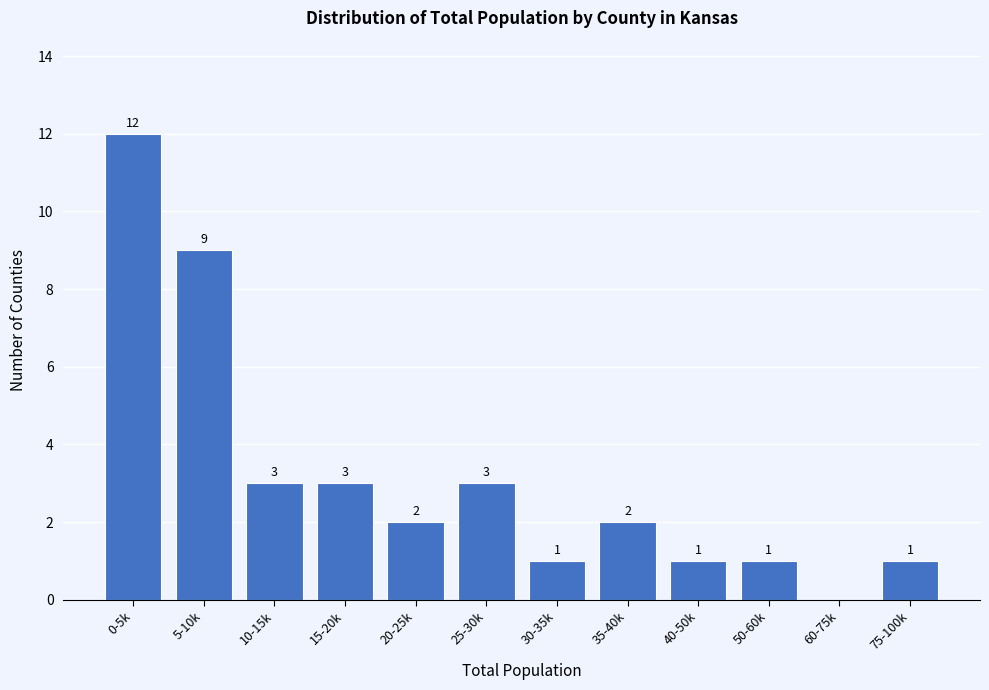

Reading left to right, extract all data points from this chart.

0-5k=12	5-10k=9	10-15k=3	15-20k=3	20-25k=2	25-30k=3	30-35k=1	35-40k=2	40-50k=1	50-60k=1	60-75k=0	75-100k=1